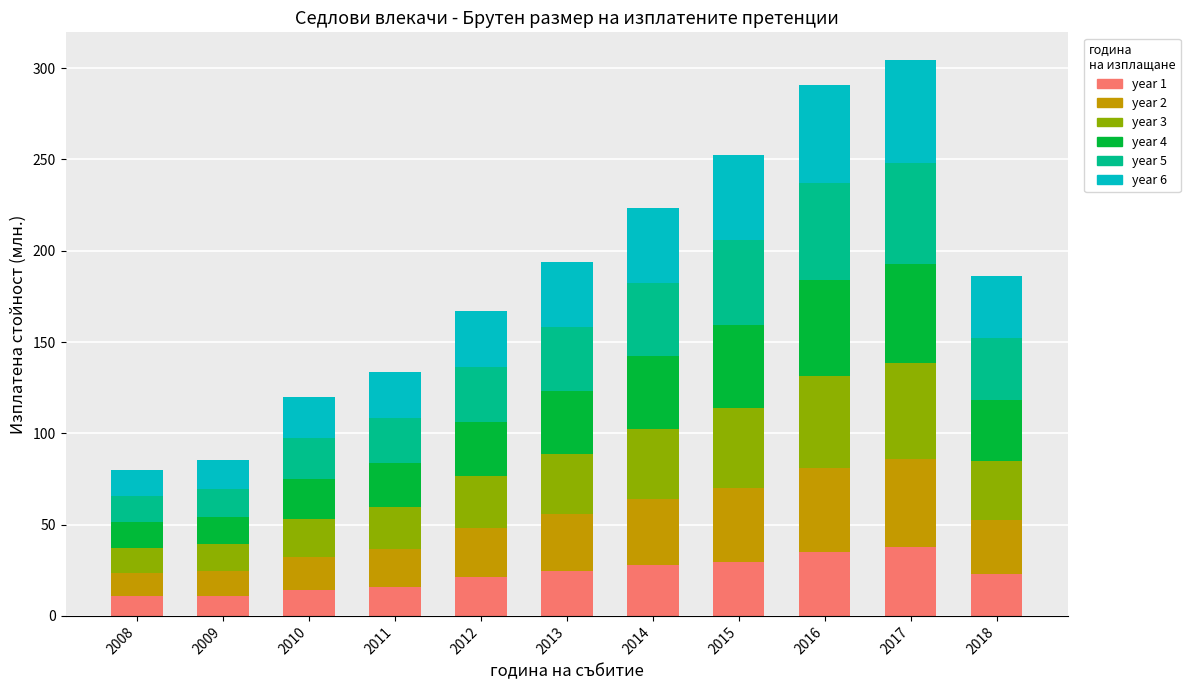

What is the difference between the second highest and second lowest values in the year 1 series?

23.8